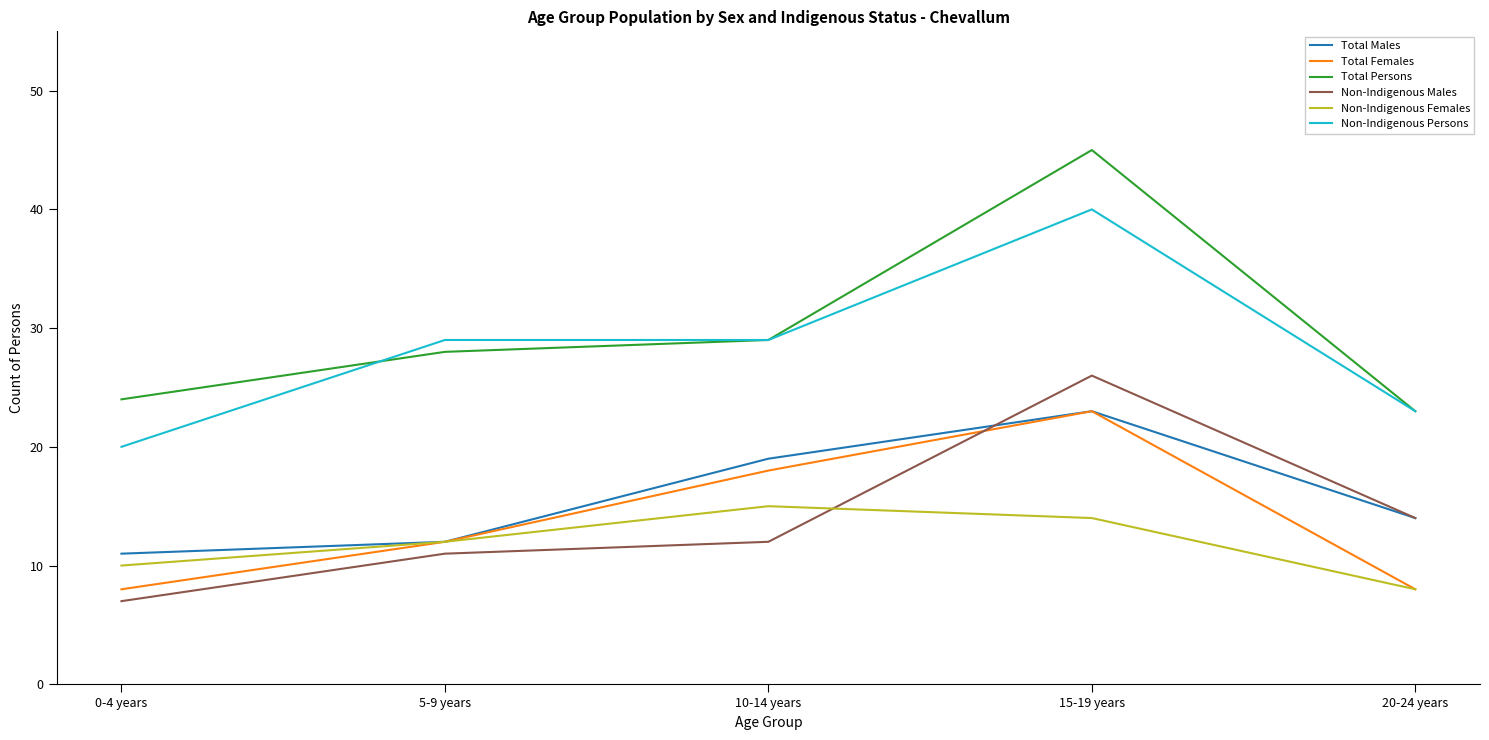

True or false: Non-Indigenous Females and Total Persons cross at least once.

False